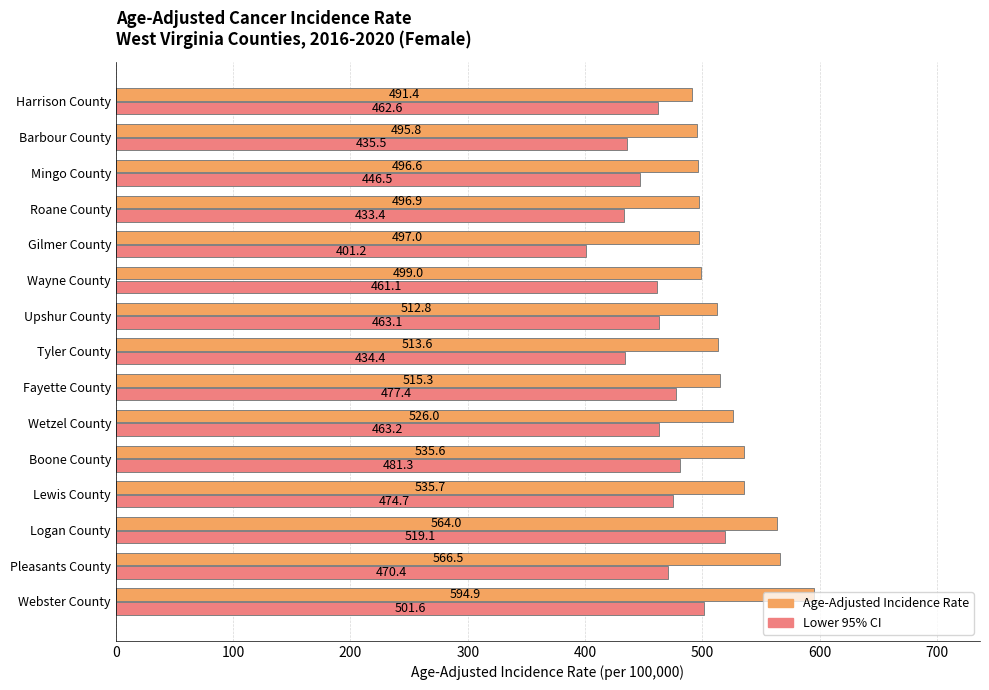

True or false: Lower 95% CI has a value of 463.1 at Upshur County.

True